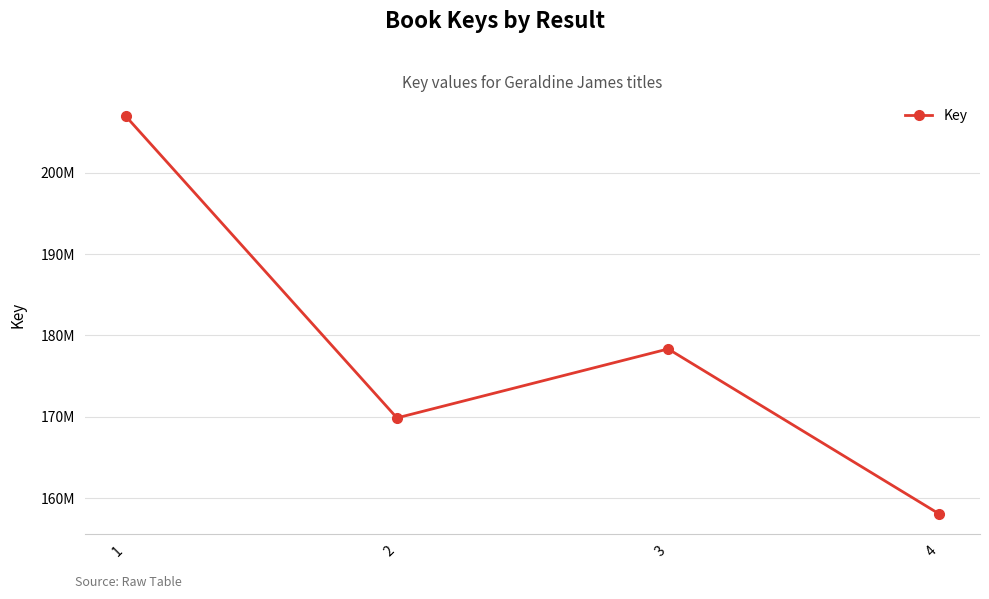

List the labels in order of value, smallest first.

4, 2, 3, 1